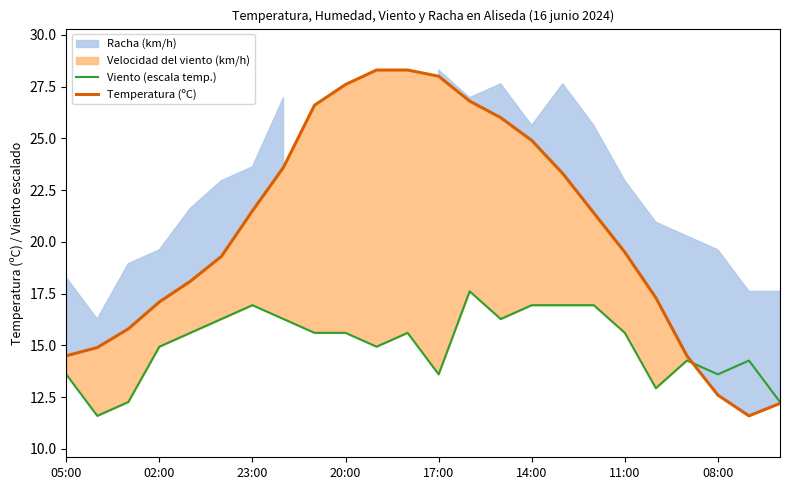

At which label does Temperatura (ºC) first exceed 21?

23:00